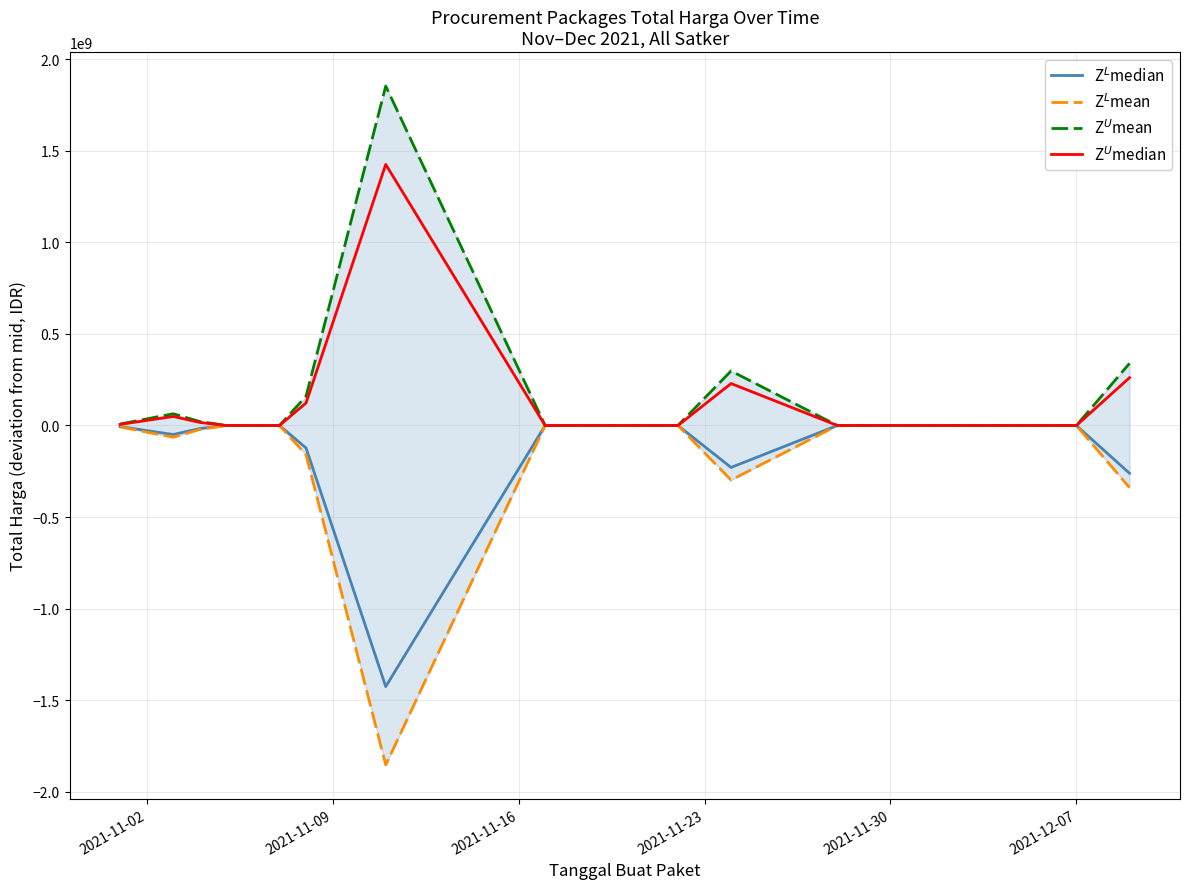

Does the chart have visible grid lines?

Yes